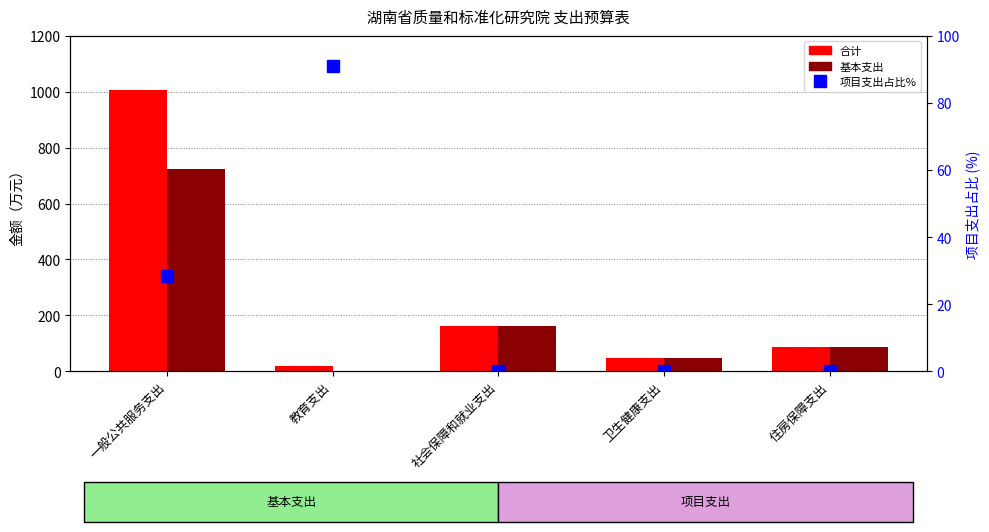

How many series are shown in this chart?

3